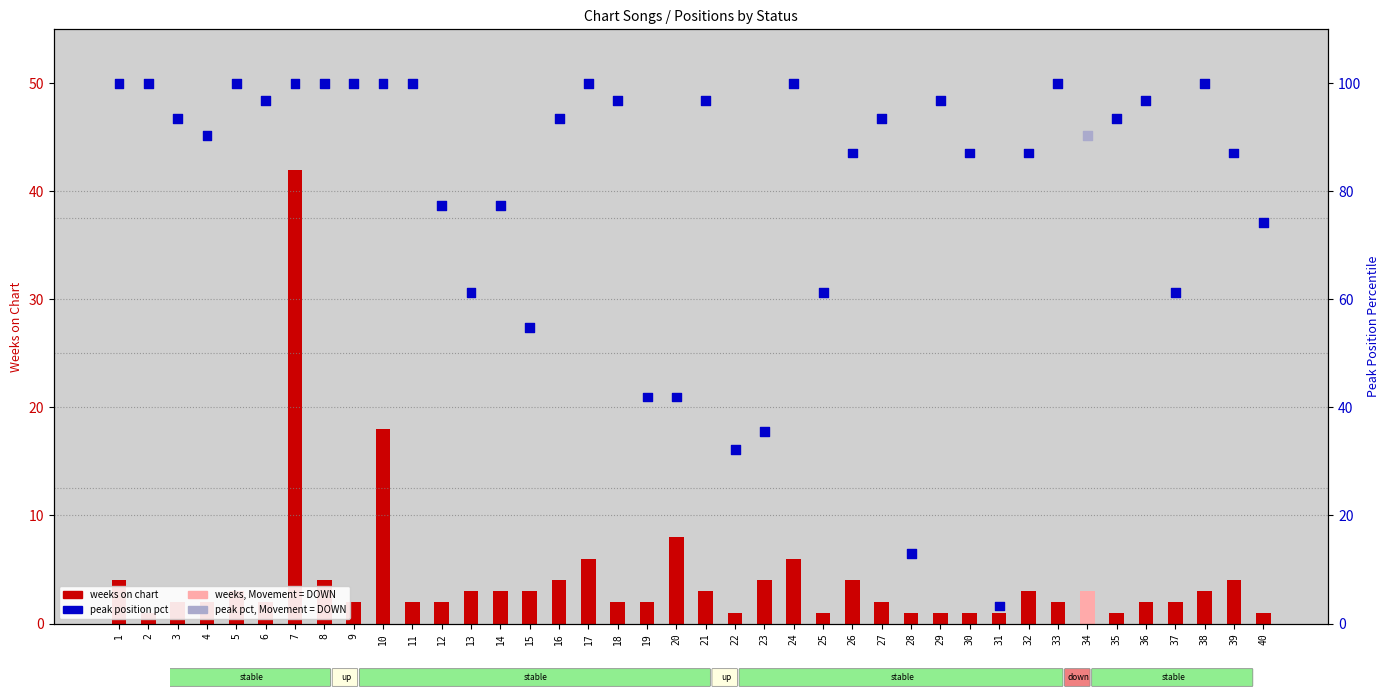

Which series contains the lowest Y value?

weeks on chart